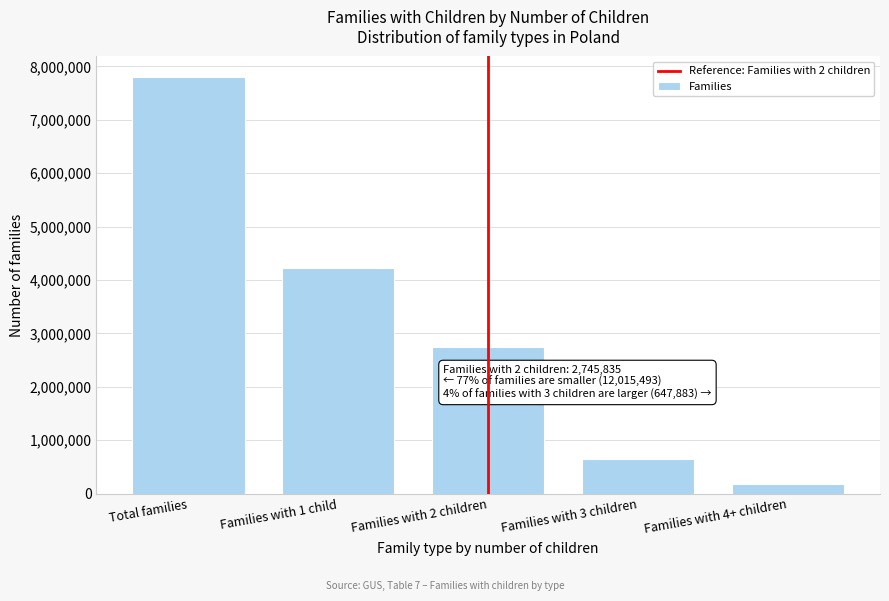

Reading left to right, transcribe all the data shown in this chart.

Total families=7796031	Families with 1 child=4219462	Families with 2 children=2745835	Families with 3 children=647883	Families with 4+ children=182851